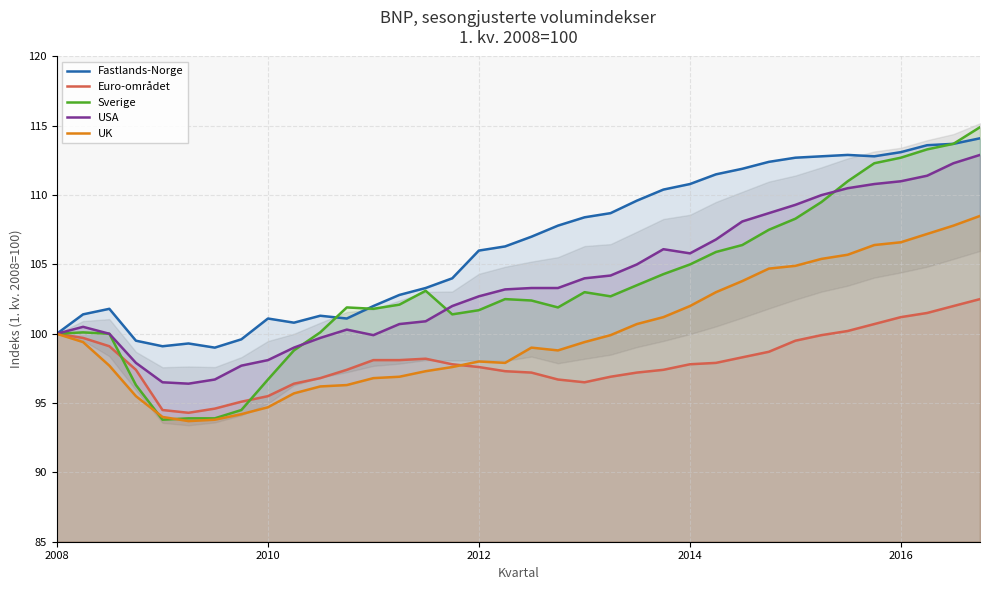

The Euro-området series shows 148.0 at 2012. True or false?

False